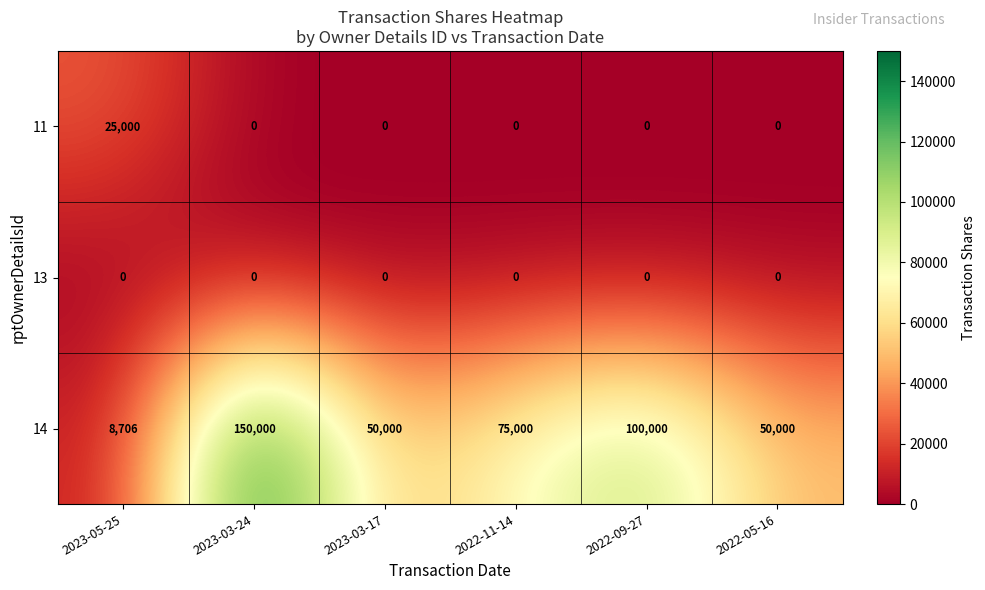

Reading left to right, extract all data points from this chart.

11: 25000	0	0	0	0	0
13: 0	0	0	0	0	0
14: 8706	150000	50000	75000	100000	50000